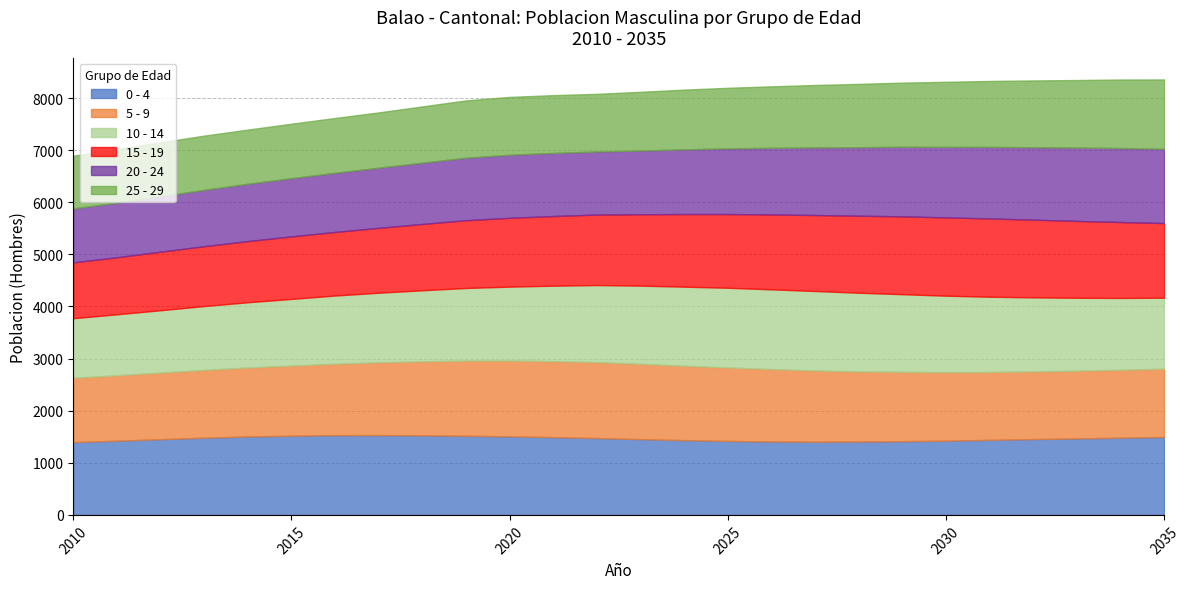

What is the difference between the maximum and second lowest values in the 5 - 9 series?

202